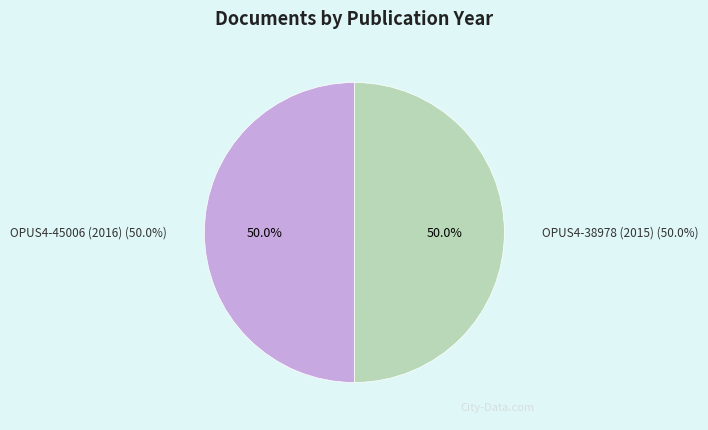

Is it true that OPUS4-45006 (2016) is 61% of the pie?

False